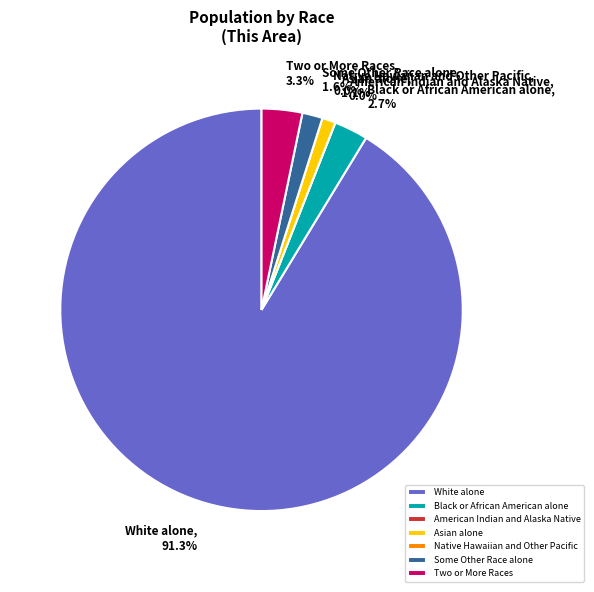

Which slice is the largest?

White alone